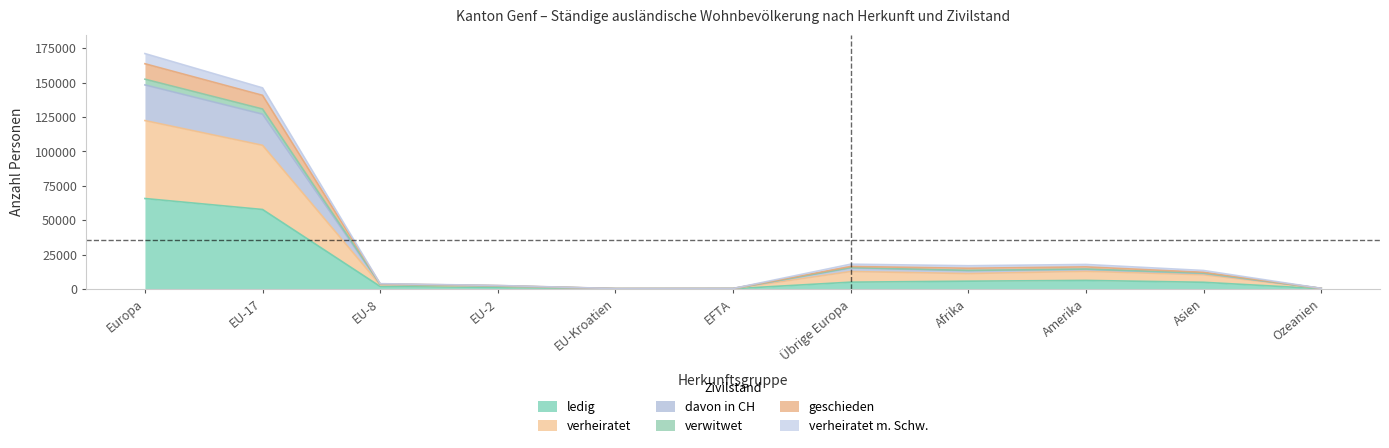

Does the chart display data point markers on the line(s)?

No